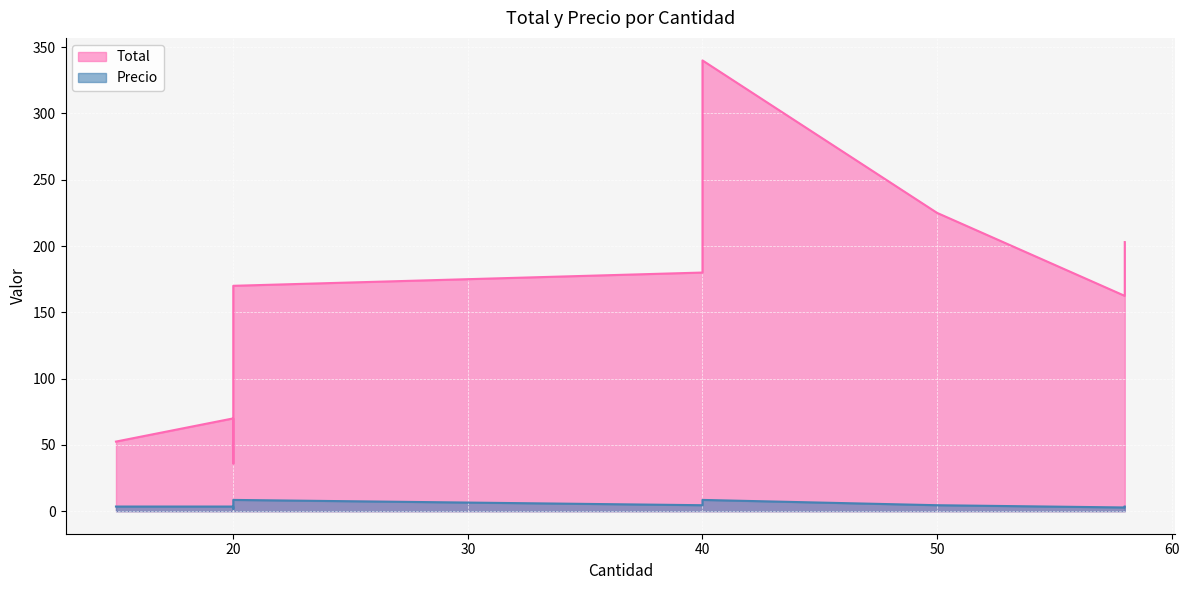

True or false: Precio and Total cross at least once.

False